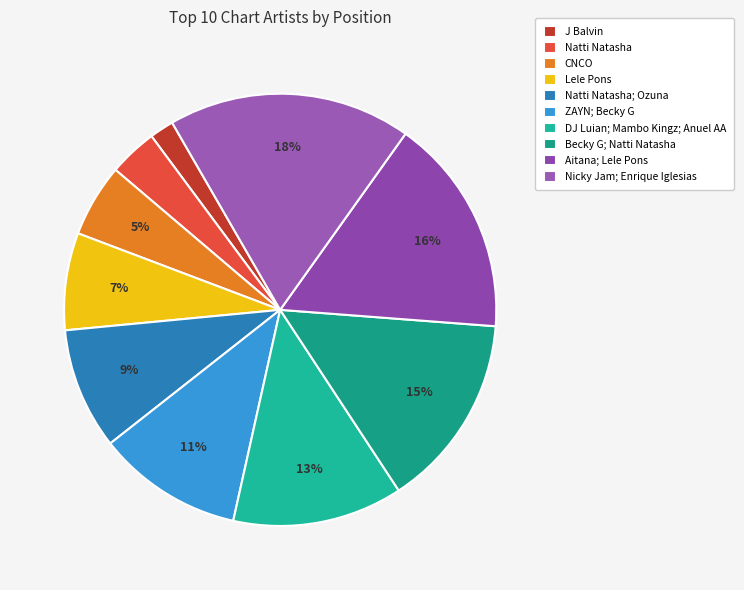

The Becky G; Natti Natasha slice represents 20% of the pie. True or false?

False